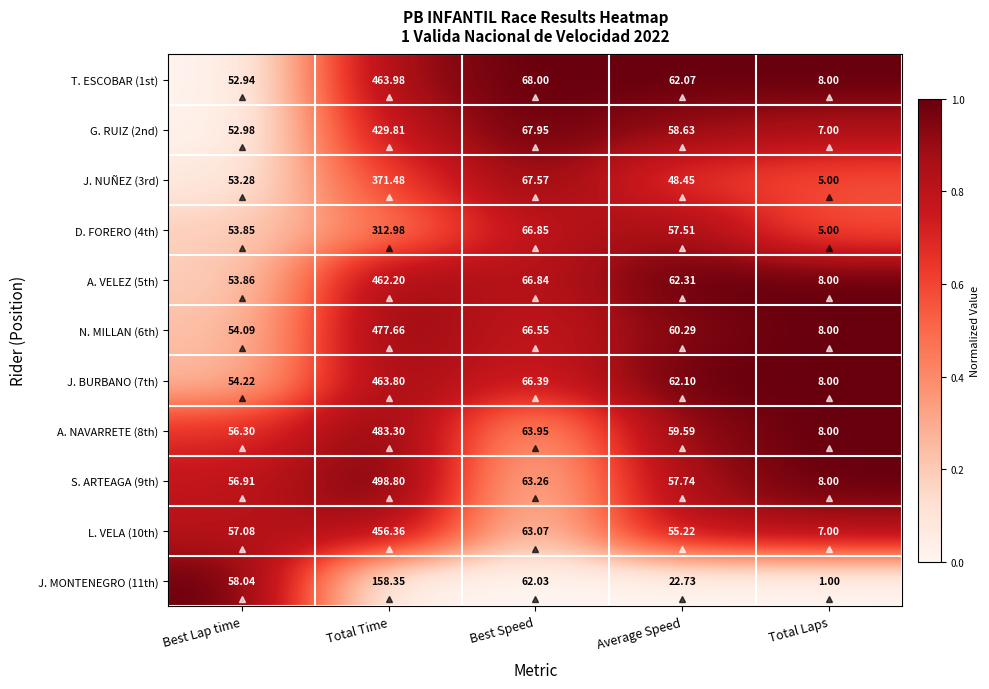

At which label does J. BURBANO (7th) first exceed 62?

Total Time